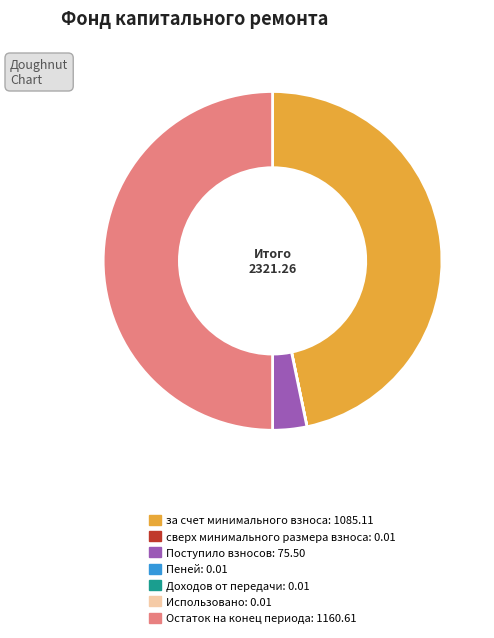

The за счет минимального взноса slice represents 37% of the pie. True or false?

False